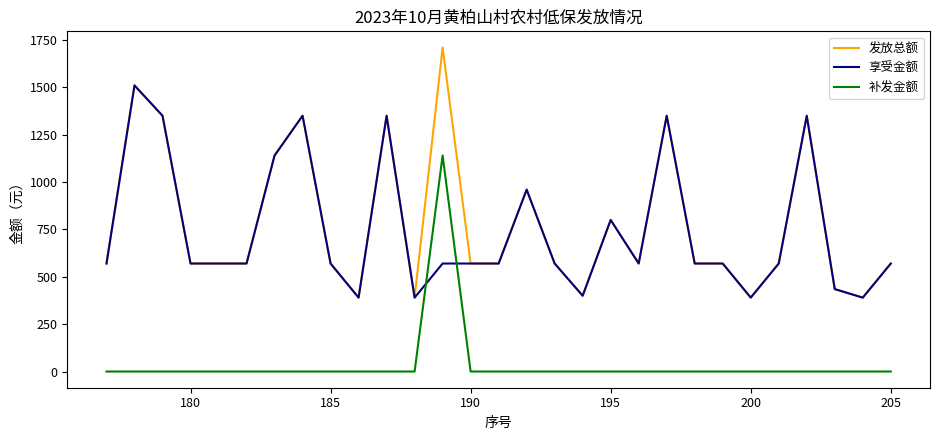

What is the maximum value shown in the chart?

1710